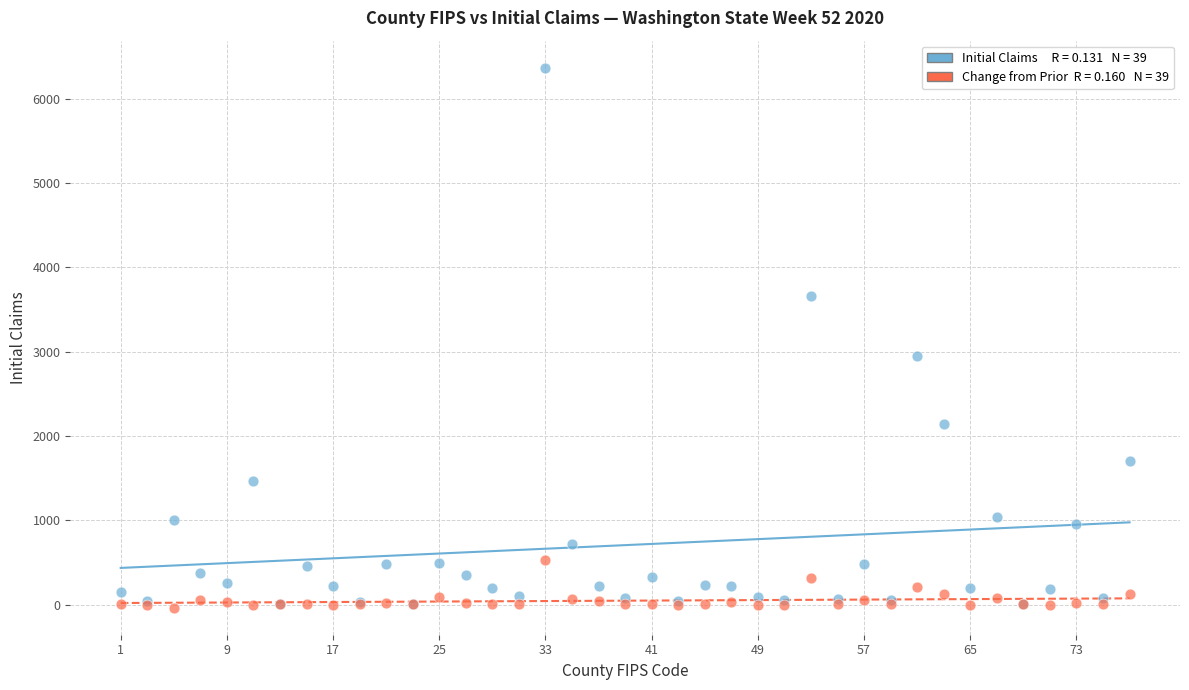

Across all series, what Y value is closest to 3164?

2946